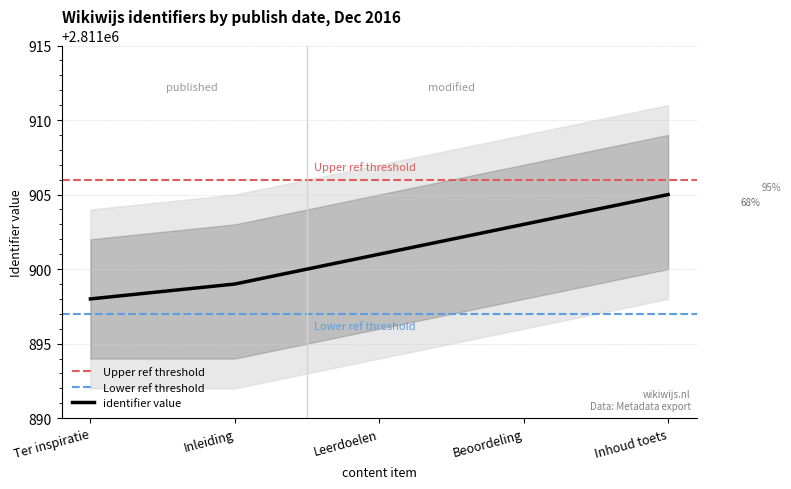

What is the approximate value of identifier value at Ter inspiratie?

2811898